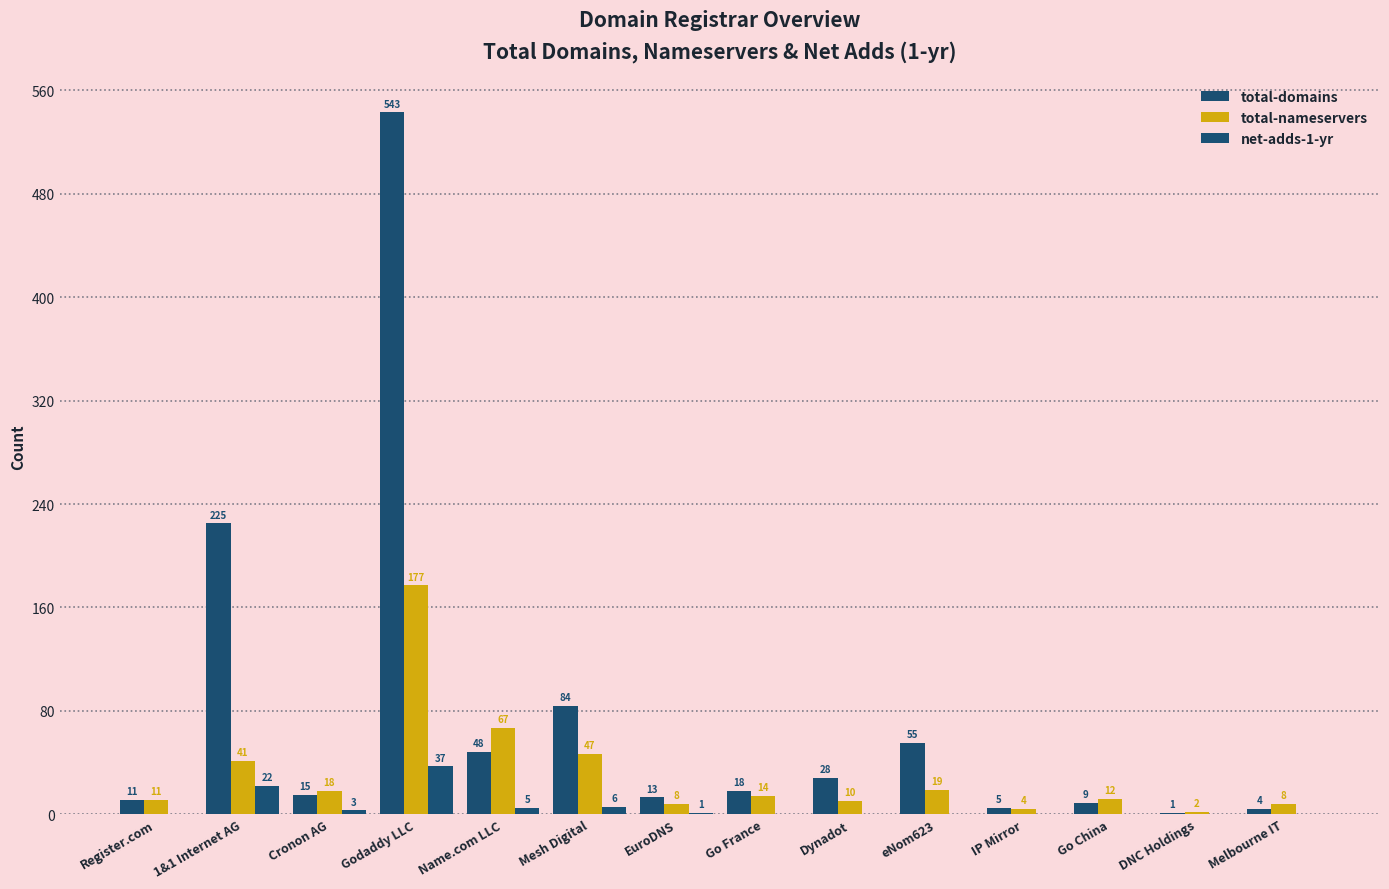

Which series has the largest range (max minus min)?

total-domains